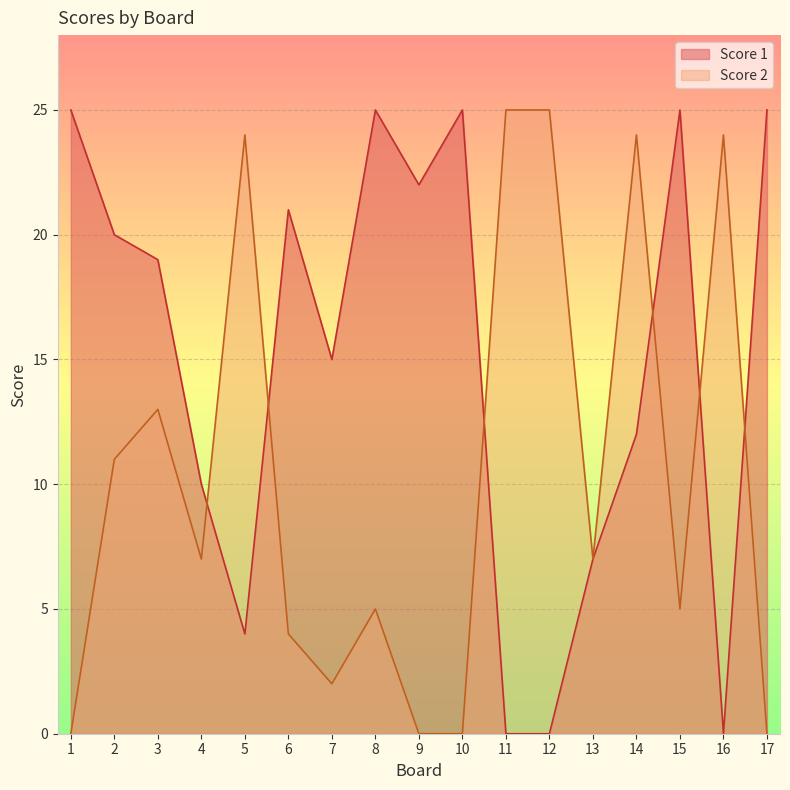

How many categories are shown in the chart?

17